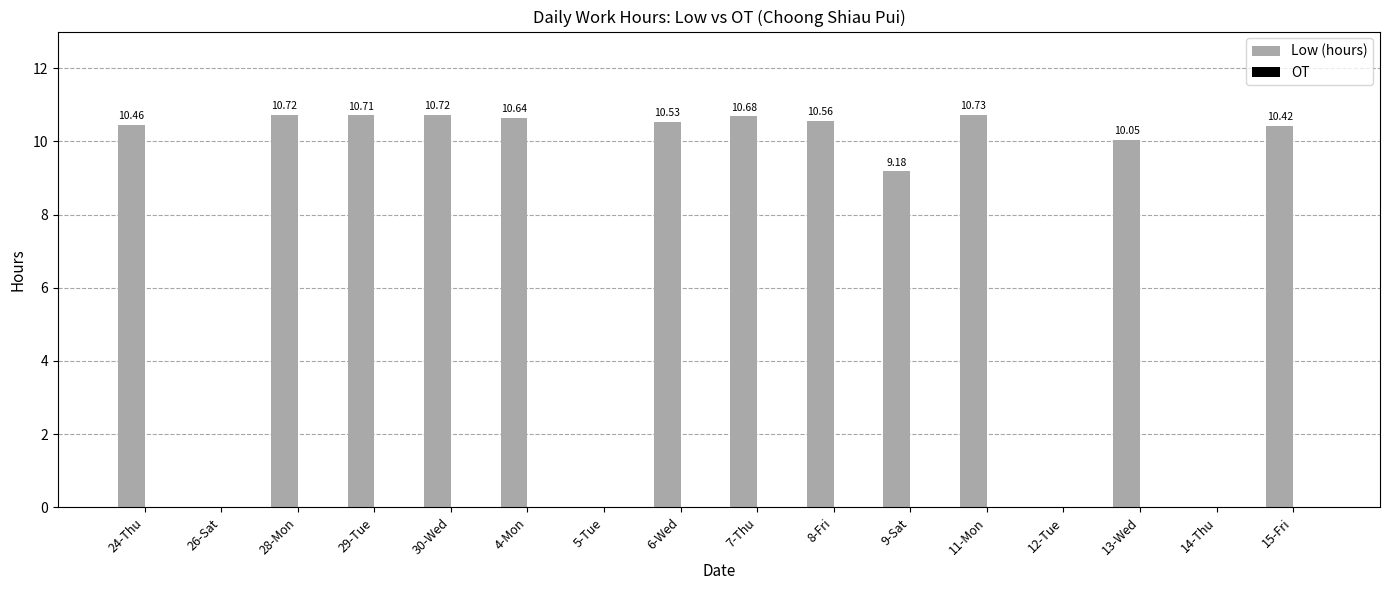

Which has a higher value, 12-Tue or 11-Mon?

11-Mon